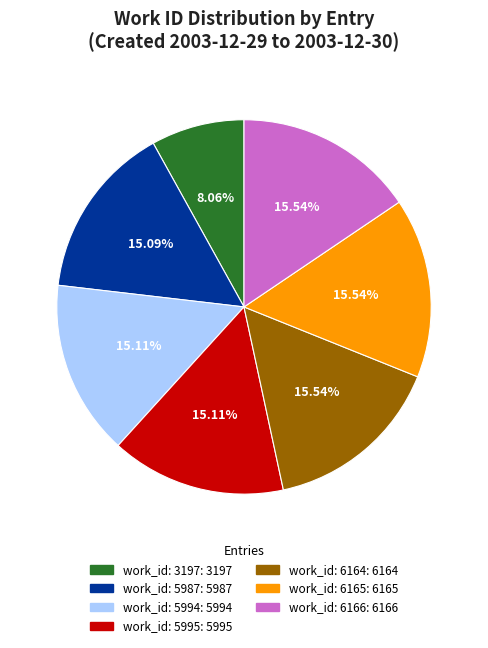

Is there a majority slice in this chart?

No